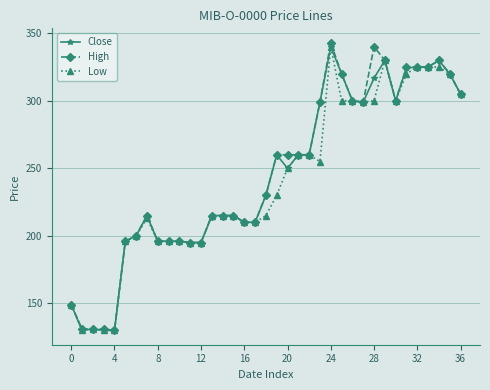

True or false: Low has more than 0 points higher than both neighbors.

True